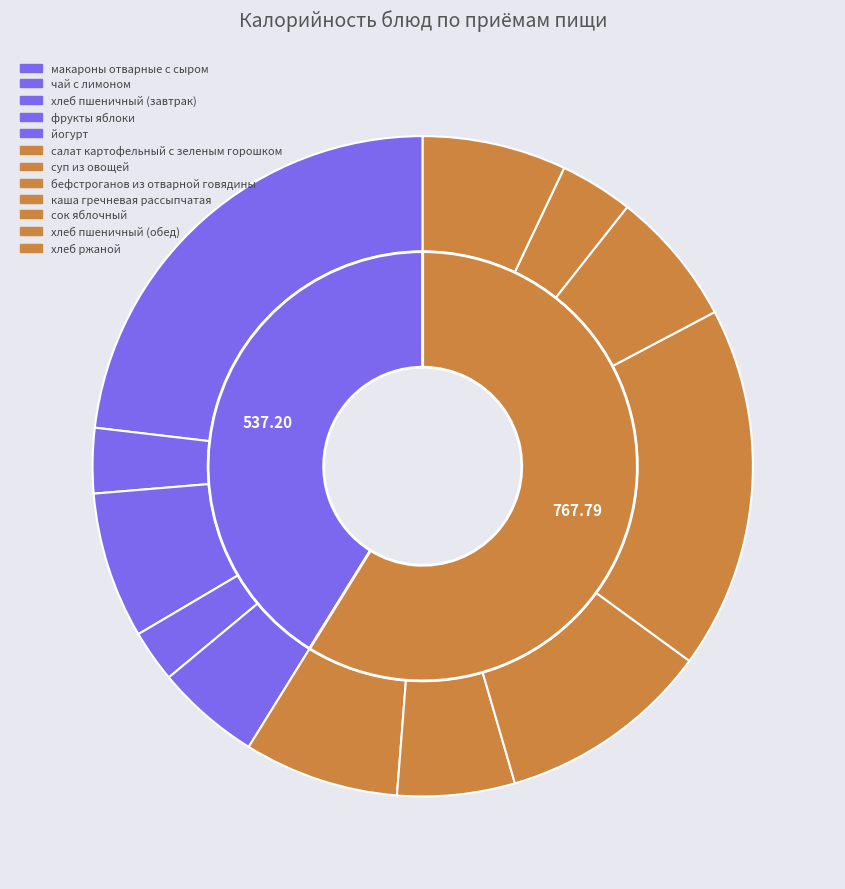

Is there a majority slice in this chart?

No